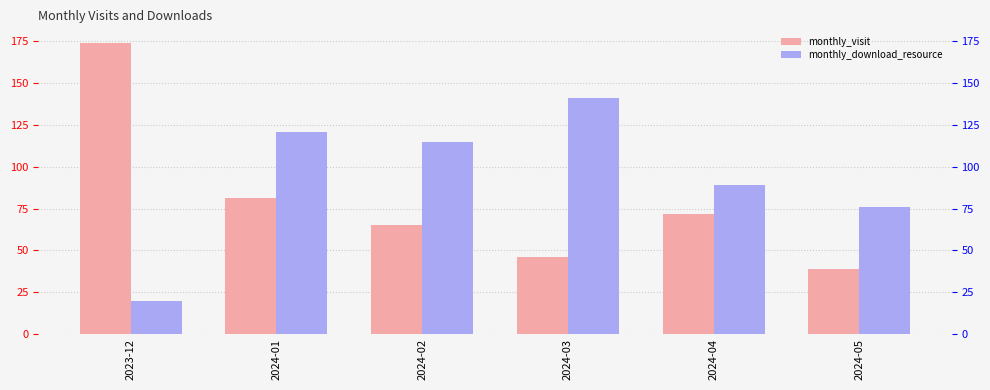

Between 2024-02 and 2024-04, which series saw the biggest shift?

monthly_download_resource